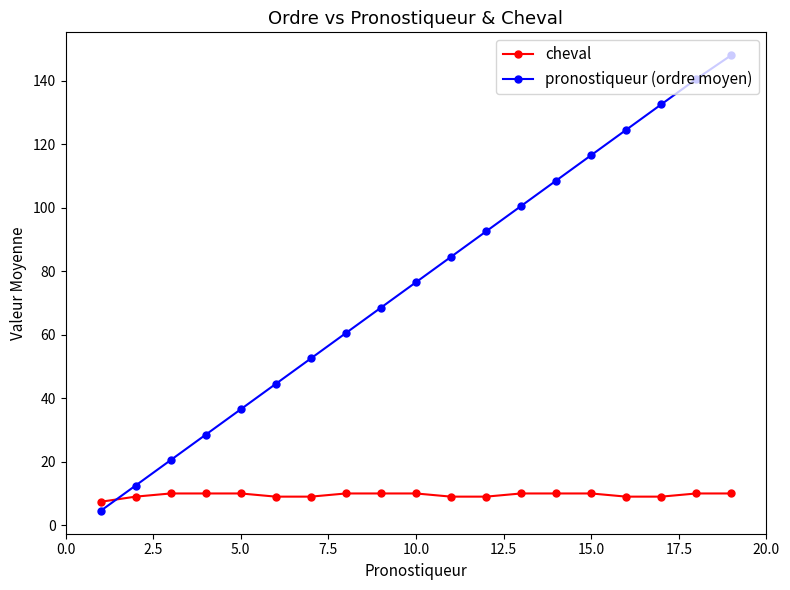

How many lines are shown in the chart?

2